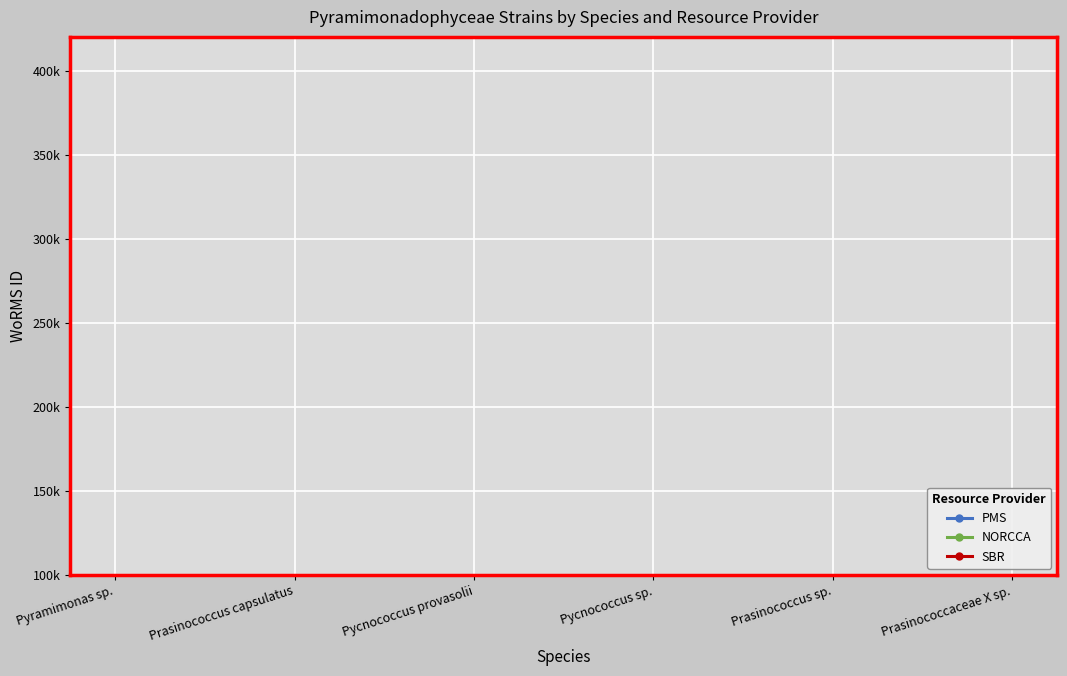

What is the sum of all PMS values?

2